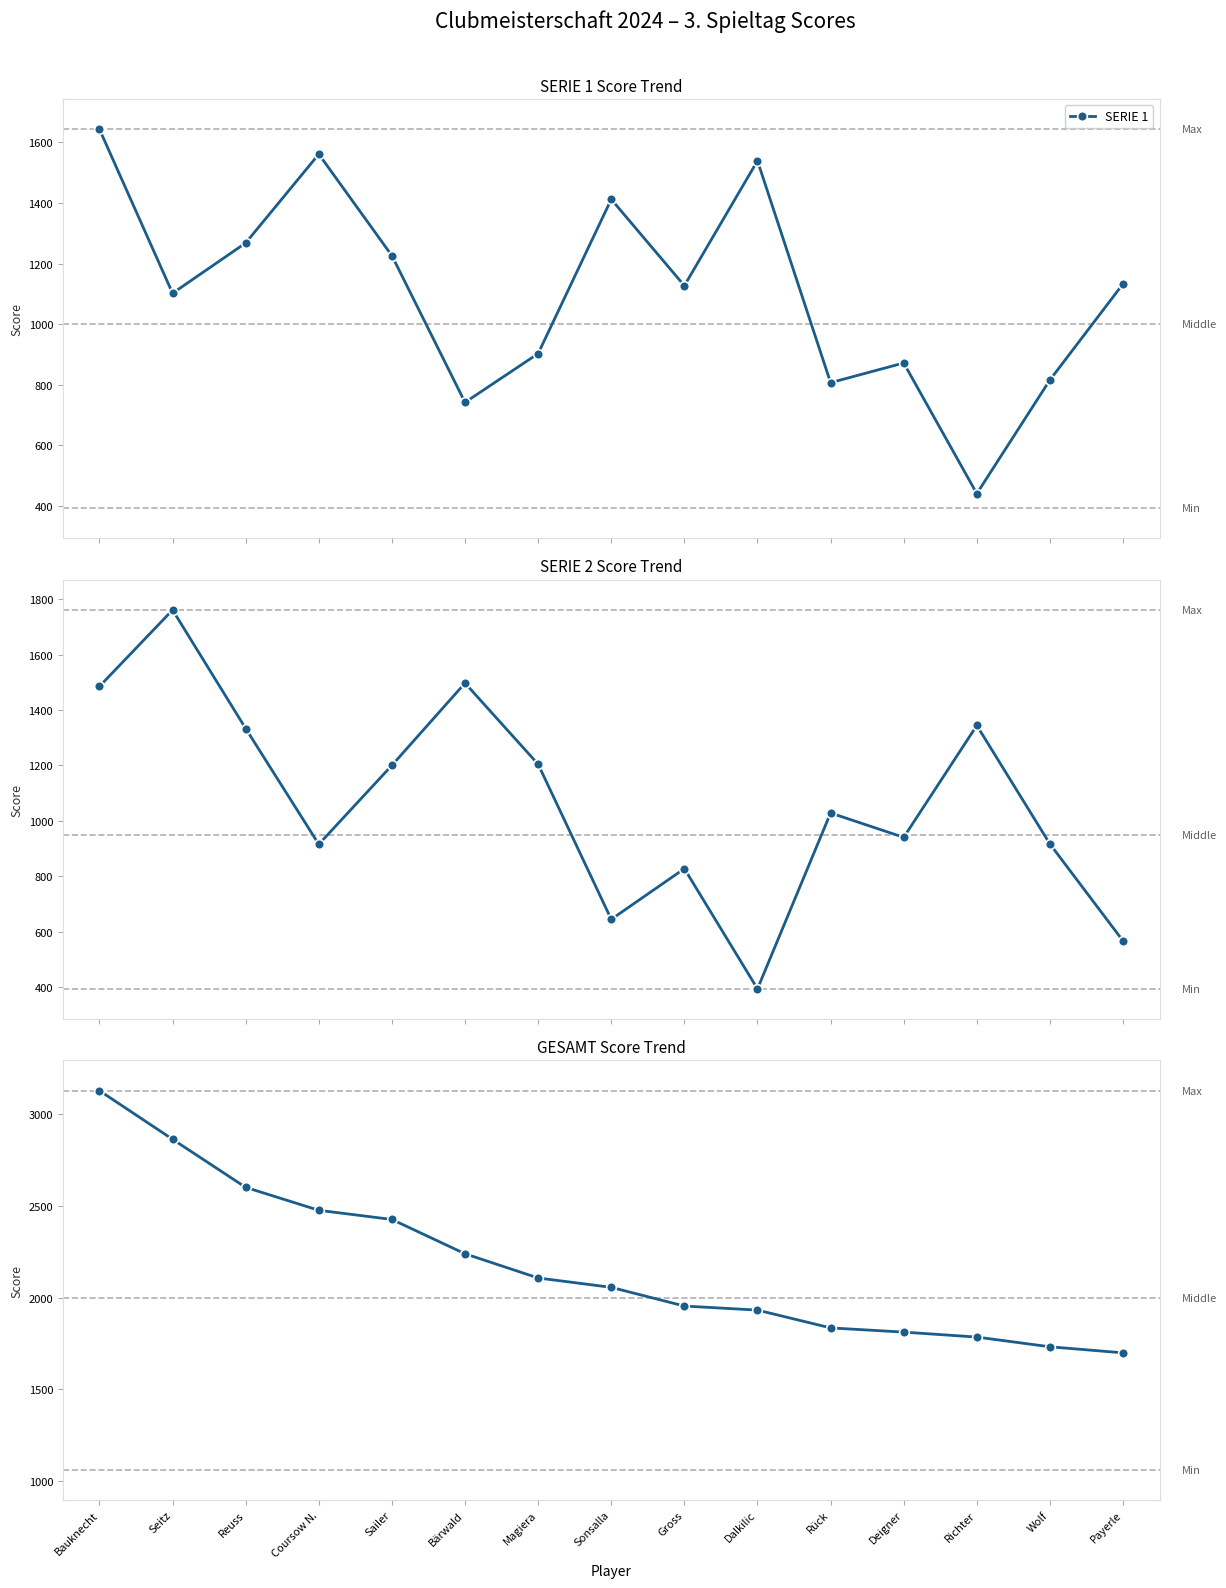

What is the total value across all series at Magiera?

4214